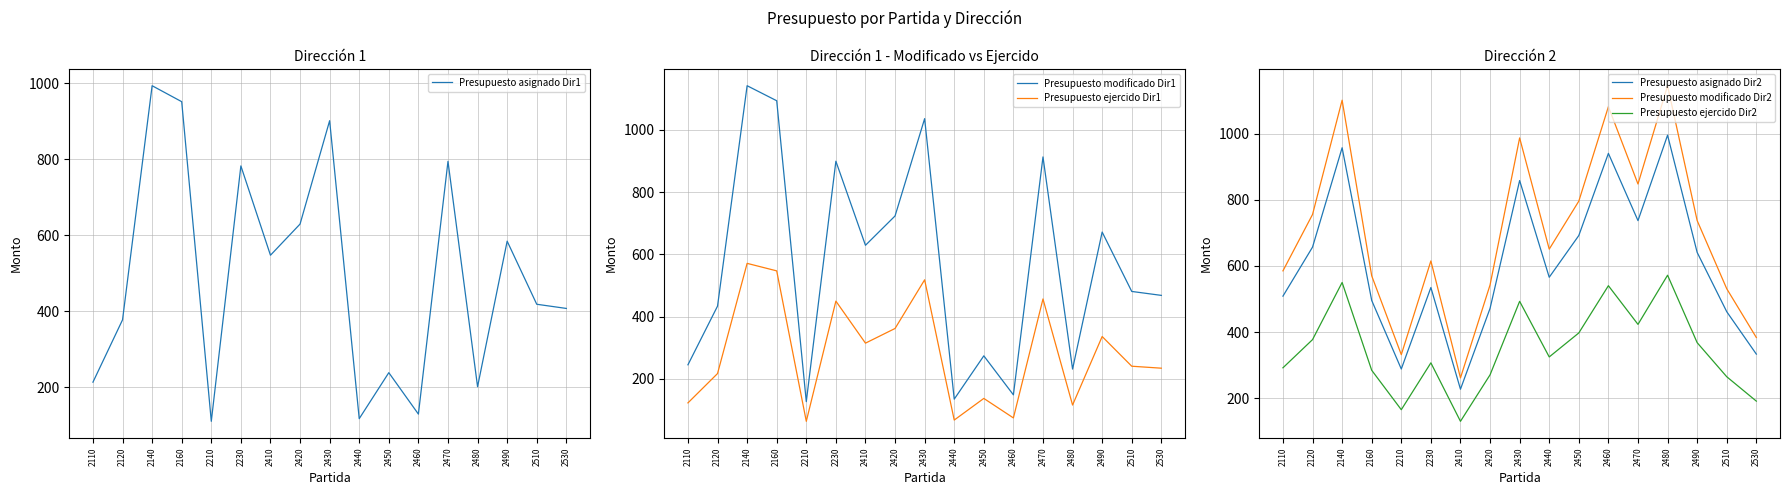

Where is the first local maximum for Presupuesto modificado Dir1?

2140